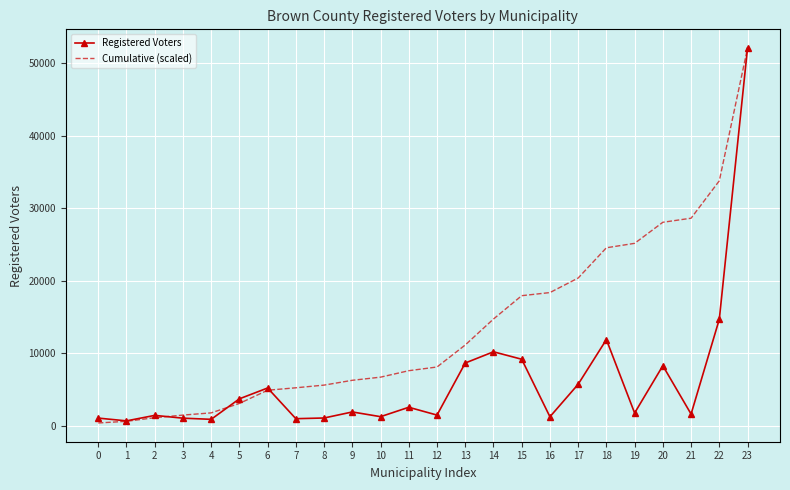

Which series has the largest total across all categories?

Cumulative (scaled)